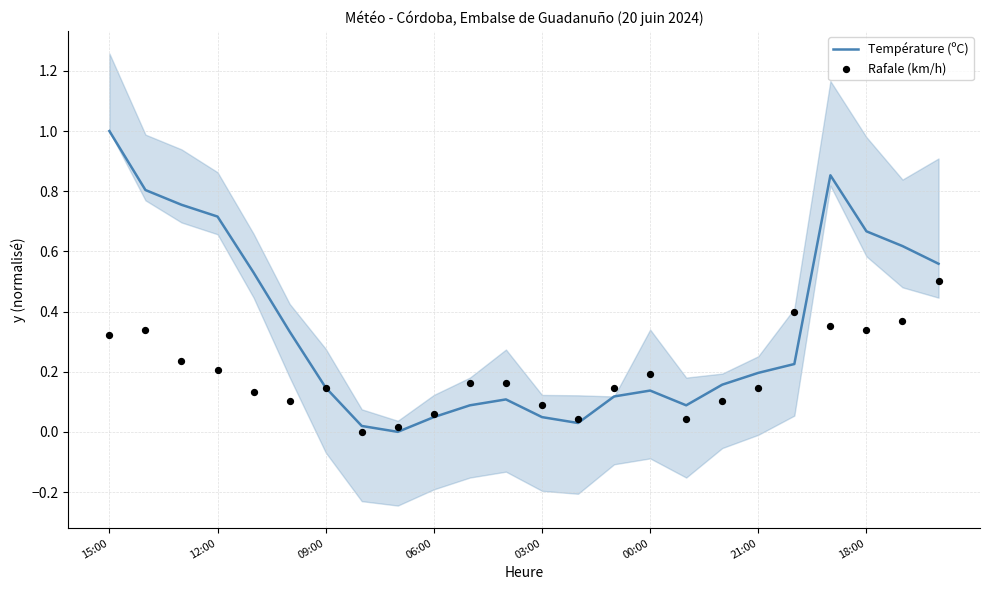

What are all the series names shown in the legend?

Température (ºC), Rafale (km/h)